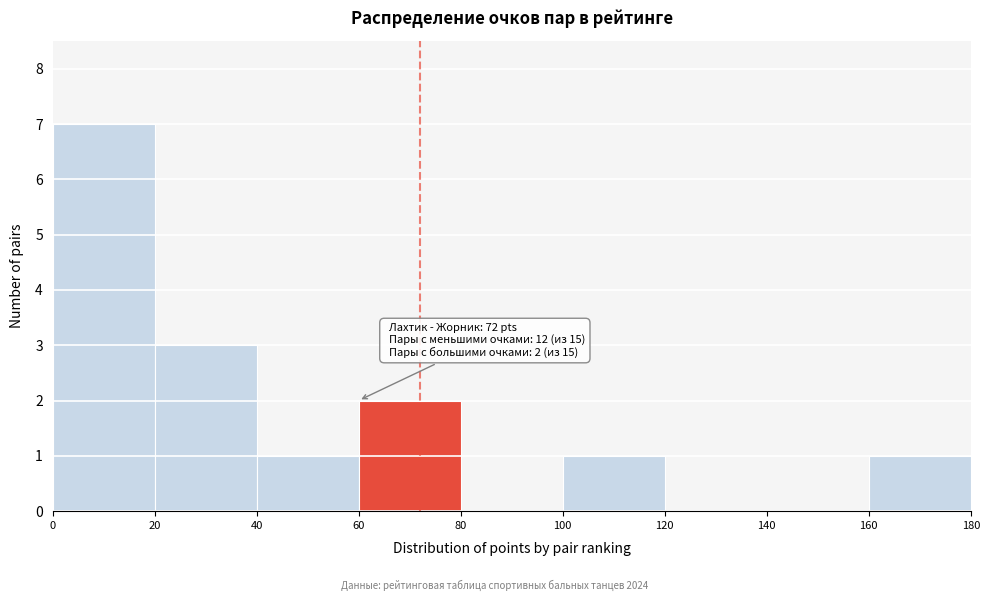

Over which range of the x-axis is the bar tallest?

0 to 20